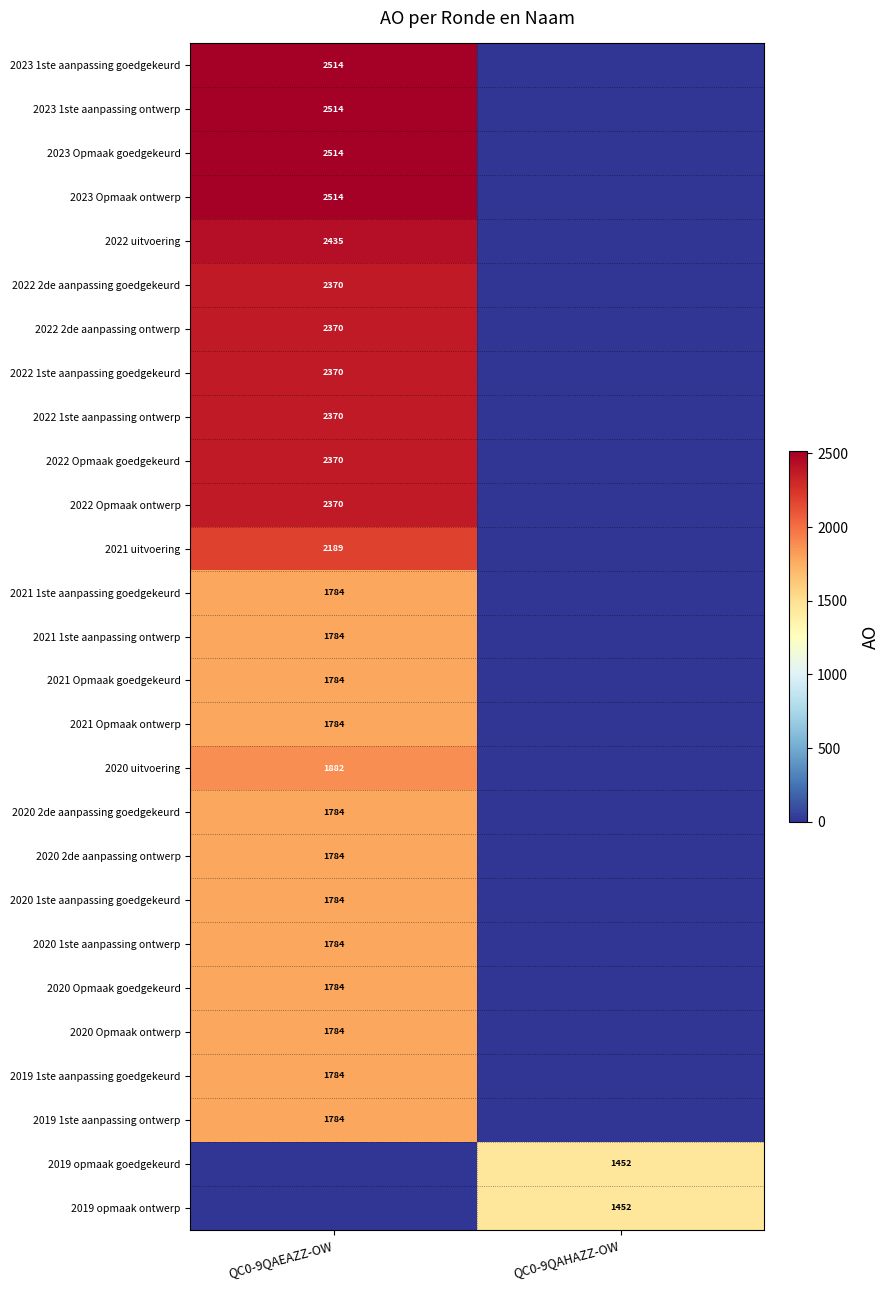

Is the value of 2023 1ste aanpassing goedgekeurd at QC0-9QAEAZZ-OW greater than the value of 2020 uitvoering at QC0-9QAEAZZ-OW?

Yes